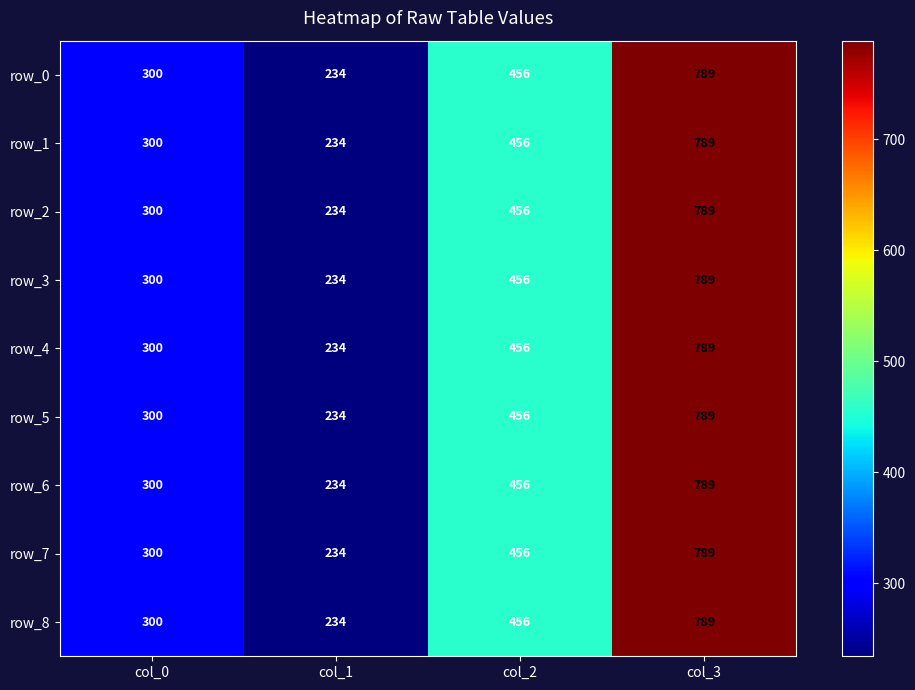

Count the row_4 values in the range 300 to 789.

3